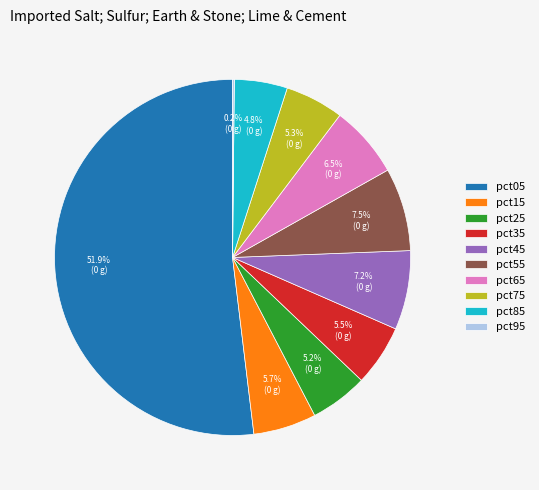

True or false: pct75 accounts for 1% of the total.

False